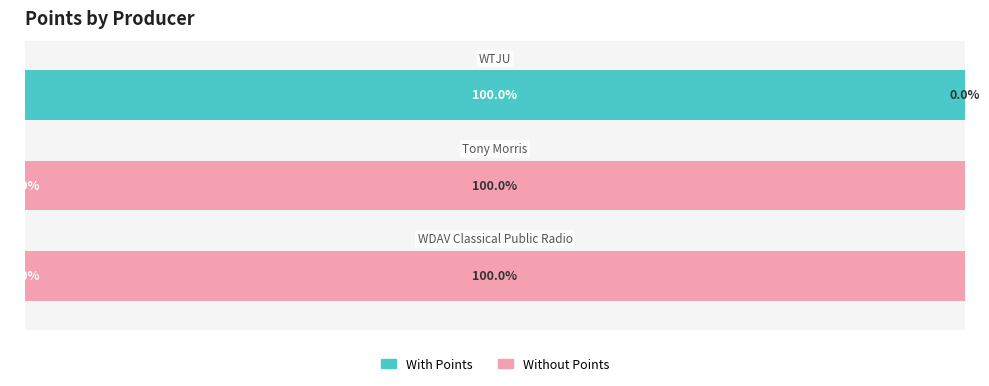

What are all the series names shown in the legend?

With Points, Without Points